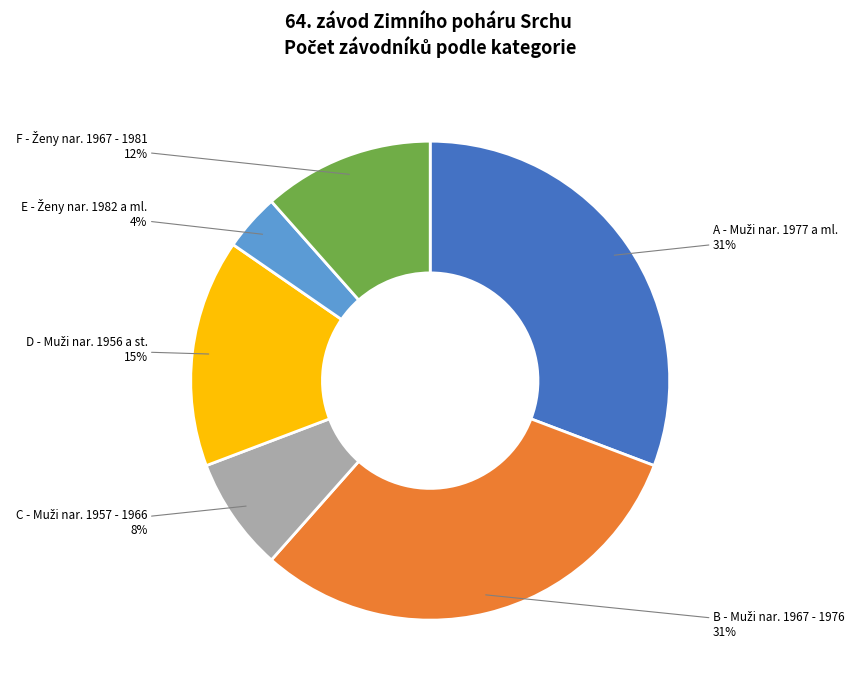

Does any single category account for the majority?

No